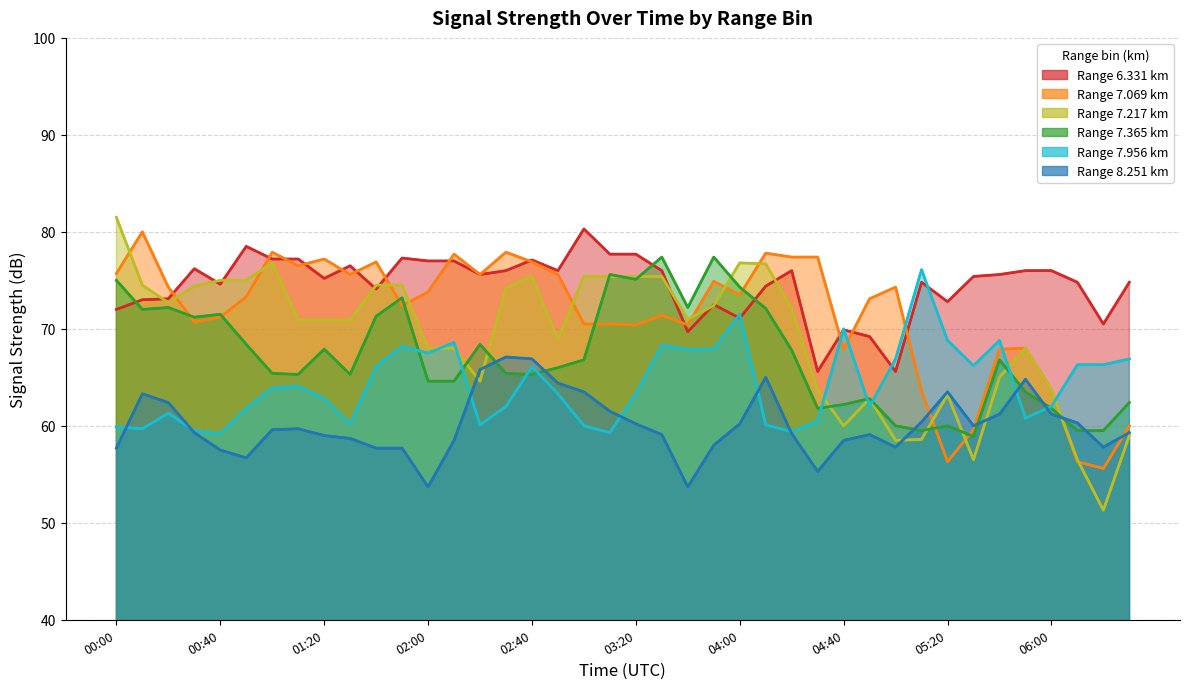

List the series in order of their peak value, lowest first.

8.251, 7.956, 7.365, 7.069, 6.331, 7.217